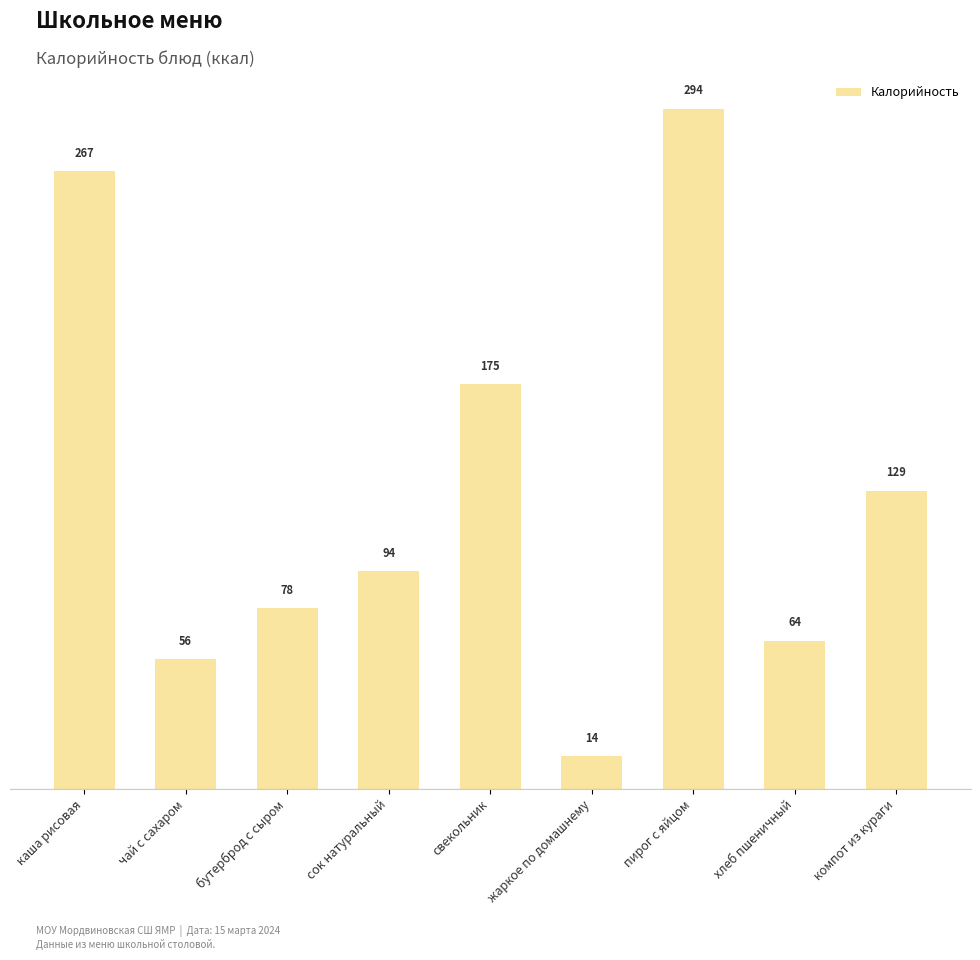

List the labels in order of value, smallest first.

жаркое по домашнему, чай с сахаром, хлеб пшеничный, бутерброд с сыром, сок натуральный, компот из кураги, свекольник, каша рисовая, пирог с яйцом